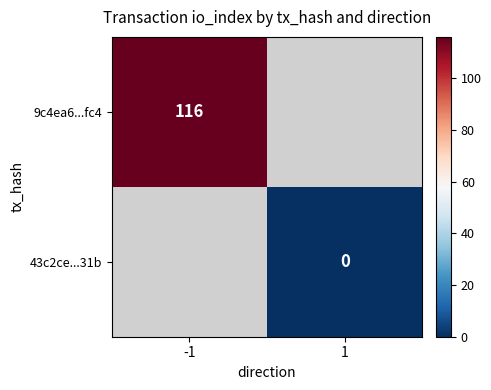

The 9c4ea6...fc4 series shows 116 at -1. True or false?

True